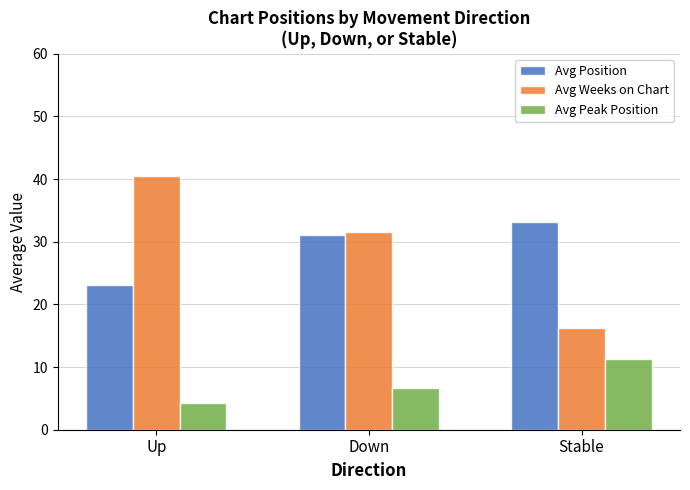

What is the difference between the highest and lowest values at Stable?

21.9